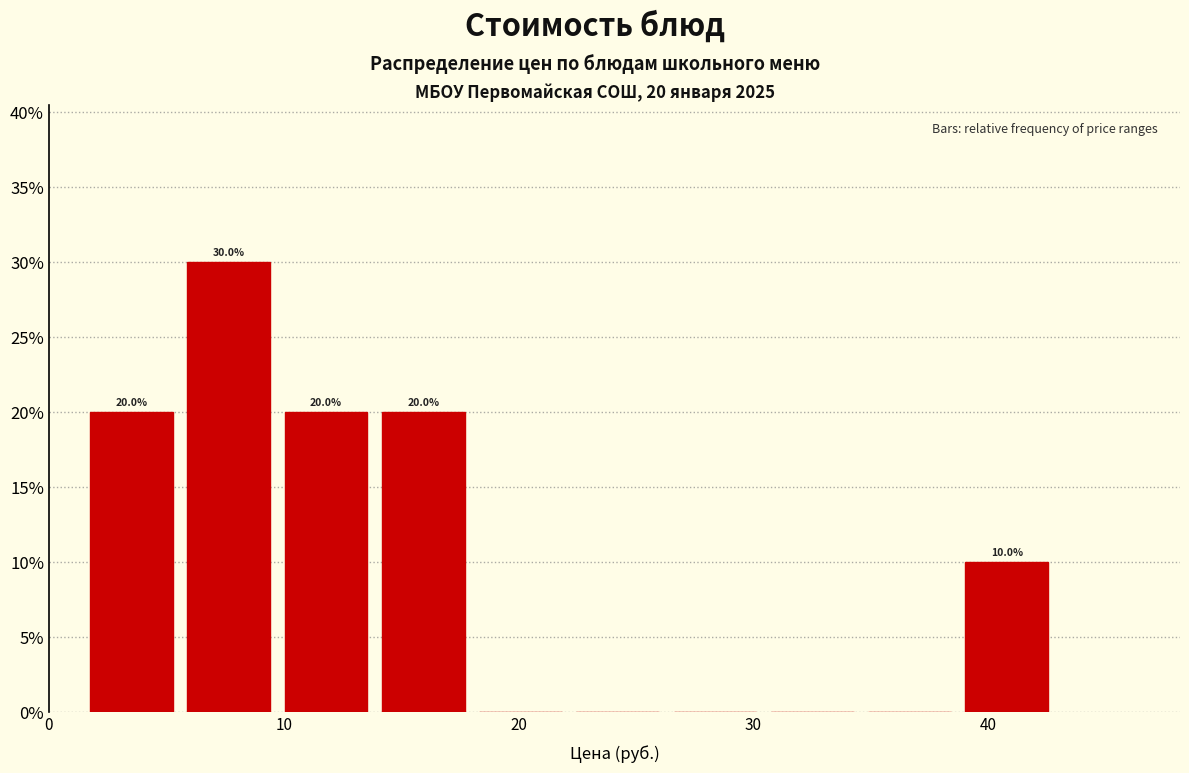

Over which range of the x-axis is the bar tallest?

6 to 10